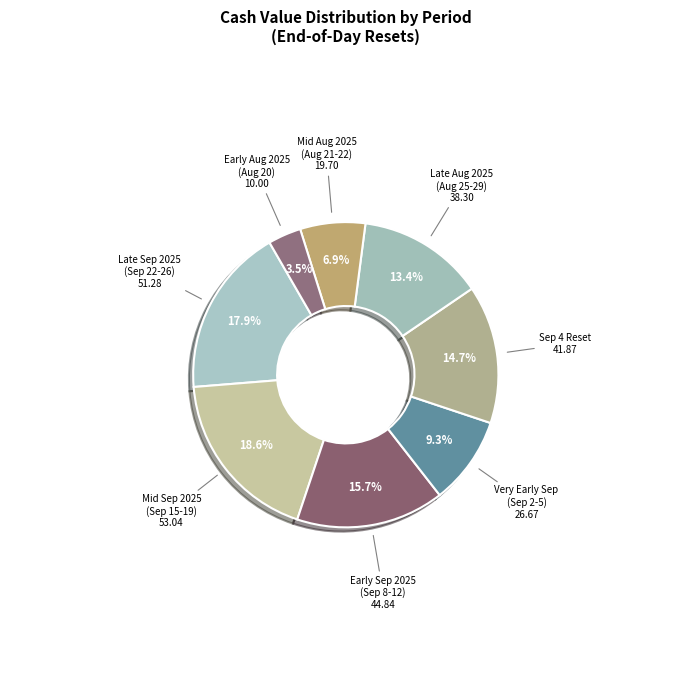

What is the total percentage of Very Early Sep (Sep 2-5) and Early Sep 2025 (Sep 8-12)?

25.0%